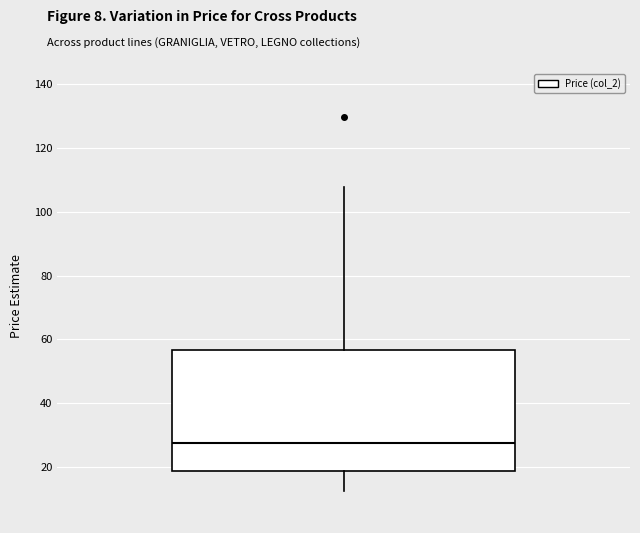

Transcribe this box plot: give where the median line is, the range the box spans, and where the two whiskers end, as read against the y-axis. The values are not printed on the chart, so give them approximately, as read against the axis.

median 28, box 18 to 56, whiskers 12 to 108